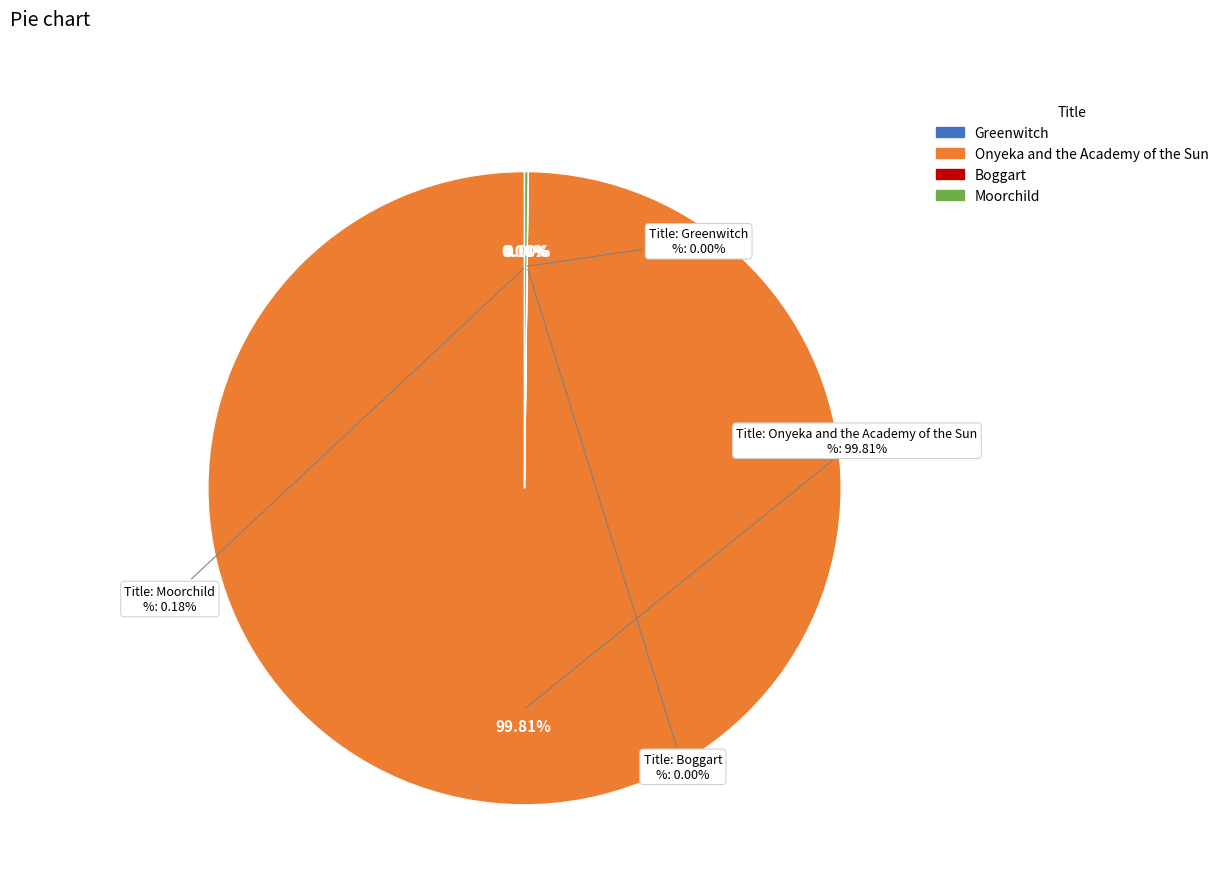

What is the largest slice in the pie chart?

Onyeka and the Academy of the Sun